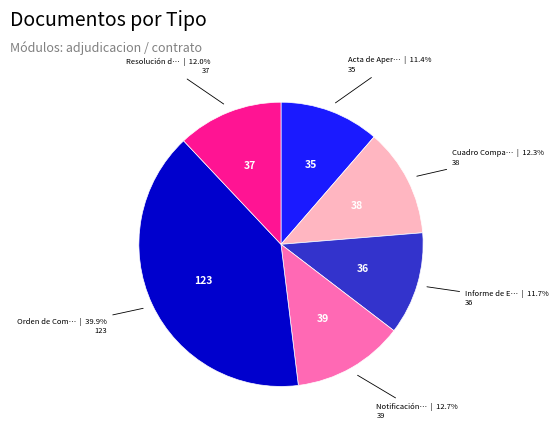

Is there any slice that represents more than half of the pie?

No